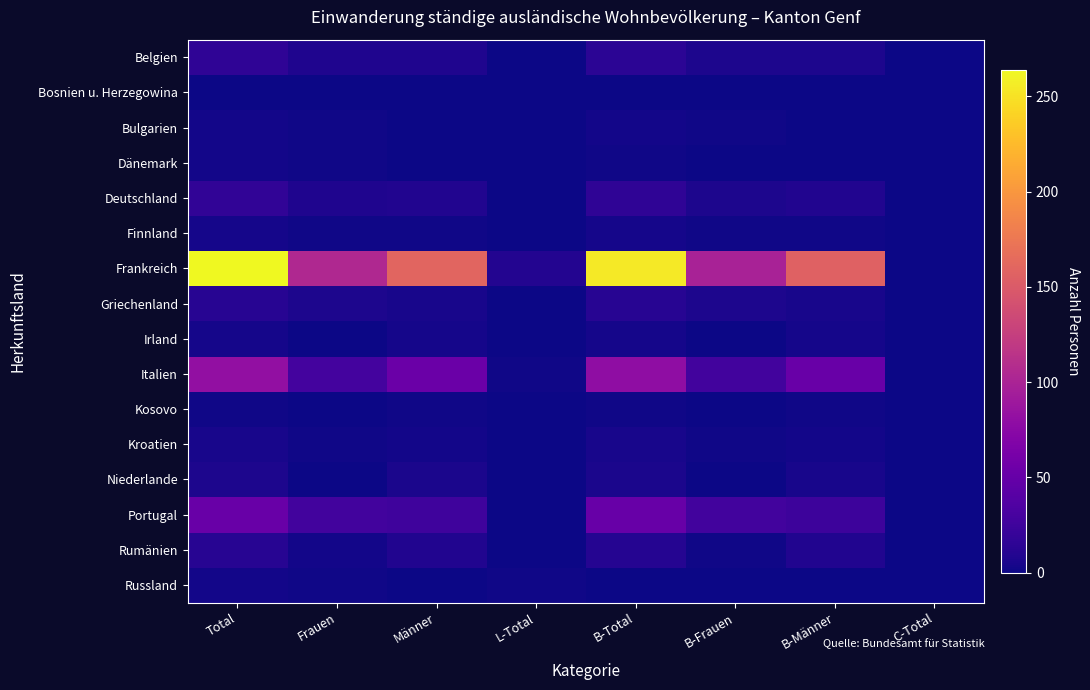

Between L-Total and C-Total, which is larger?

L-Total